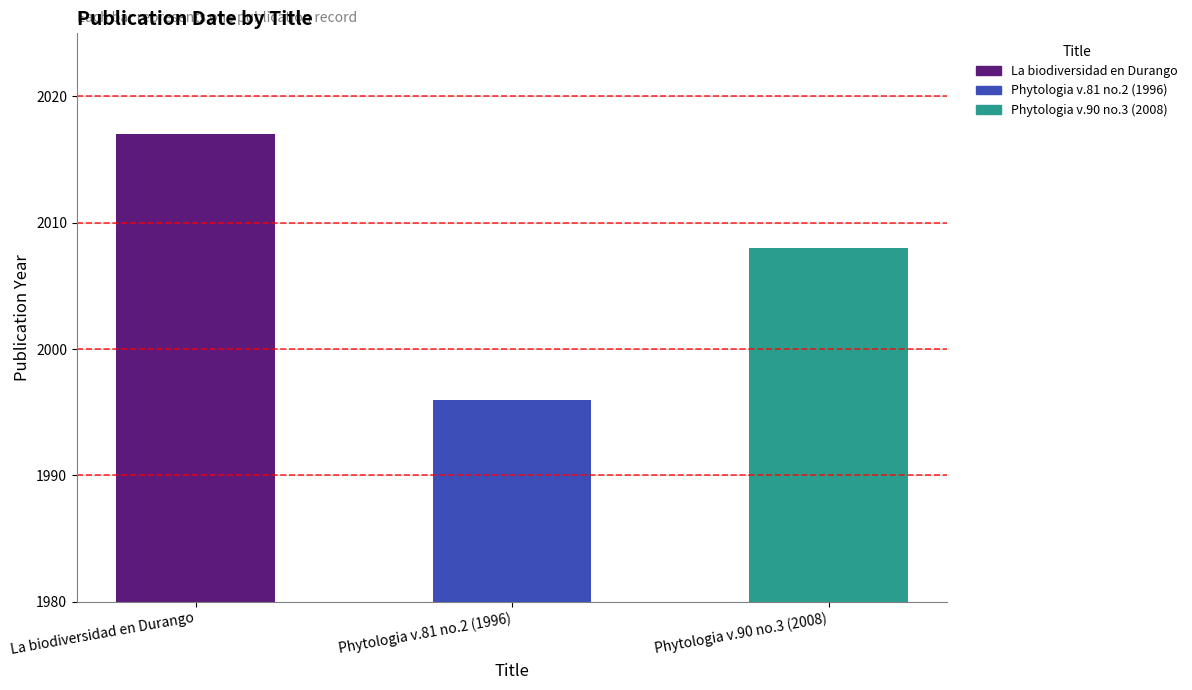

At which category does the chart reach its minimum across all series?

Phytologia v.81 no.2 (1996)